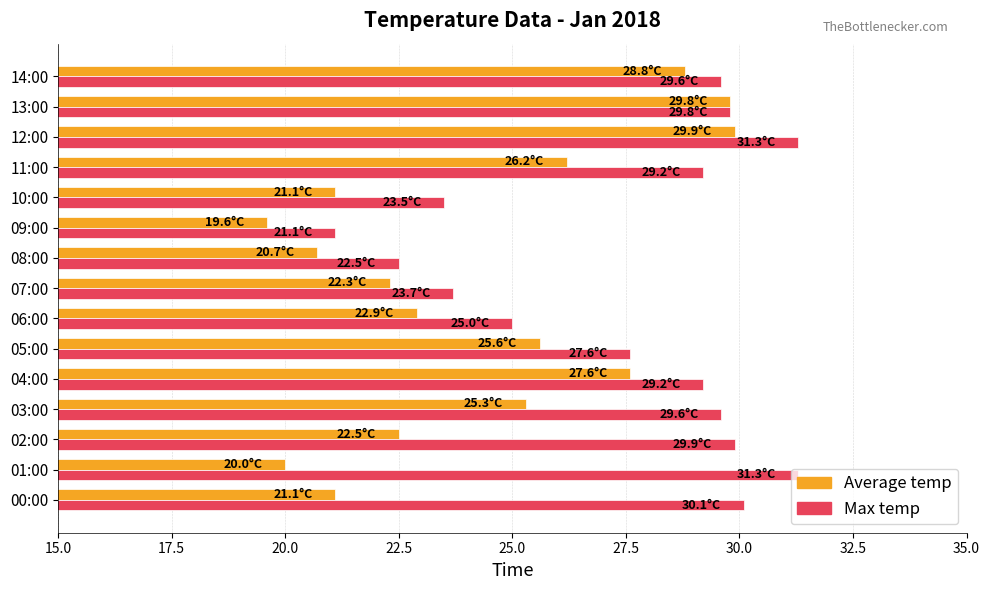

Rank the series at 11:00 from lowest to highest value.

Average temp, Max temp